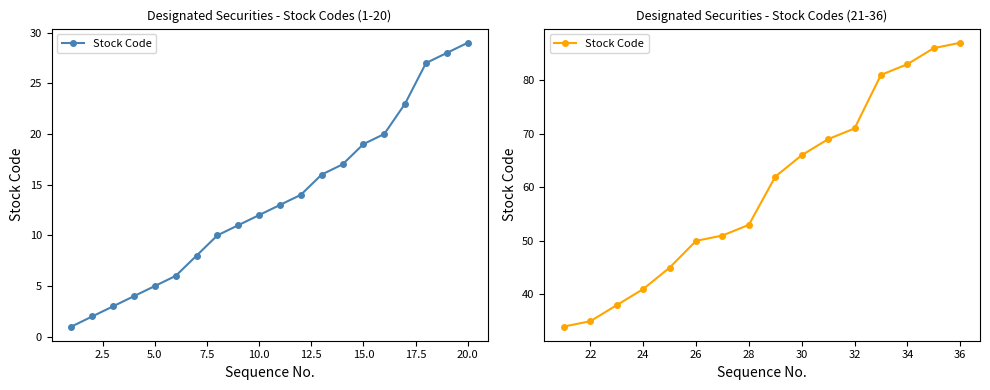

Does the chart have visible grid lines?

No